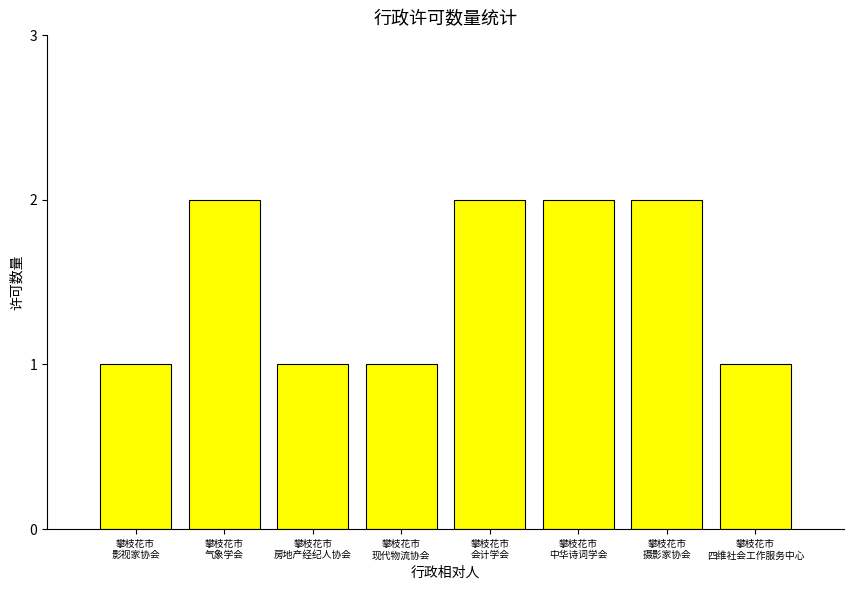

What is the difference between the values at 攀枝花市
中华诗词学会 and 攀枝花市
现代物流协会?

1